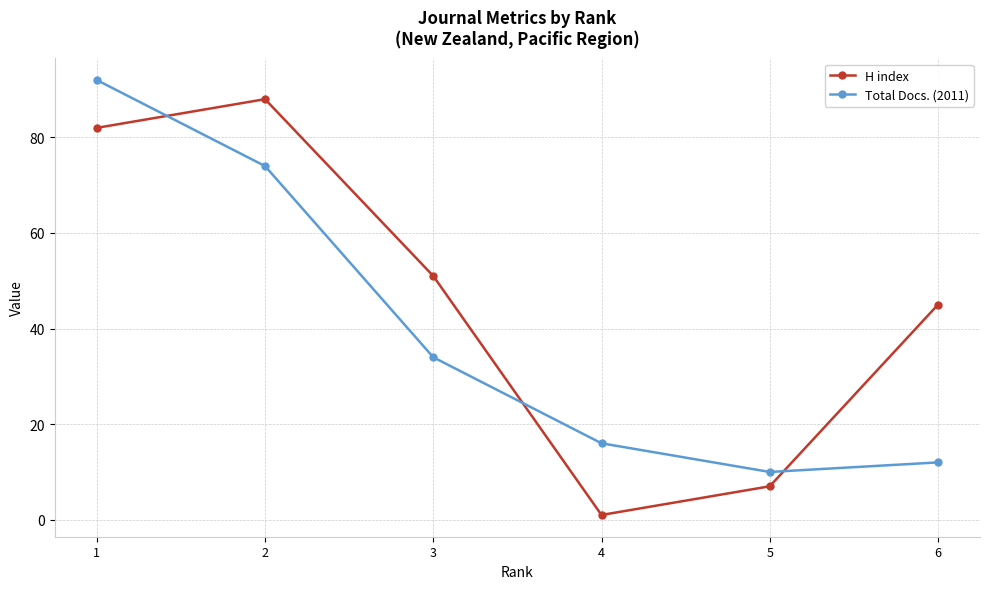

Which series has the largest range (max minus min)?

H index